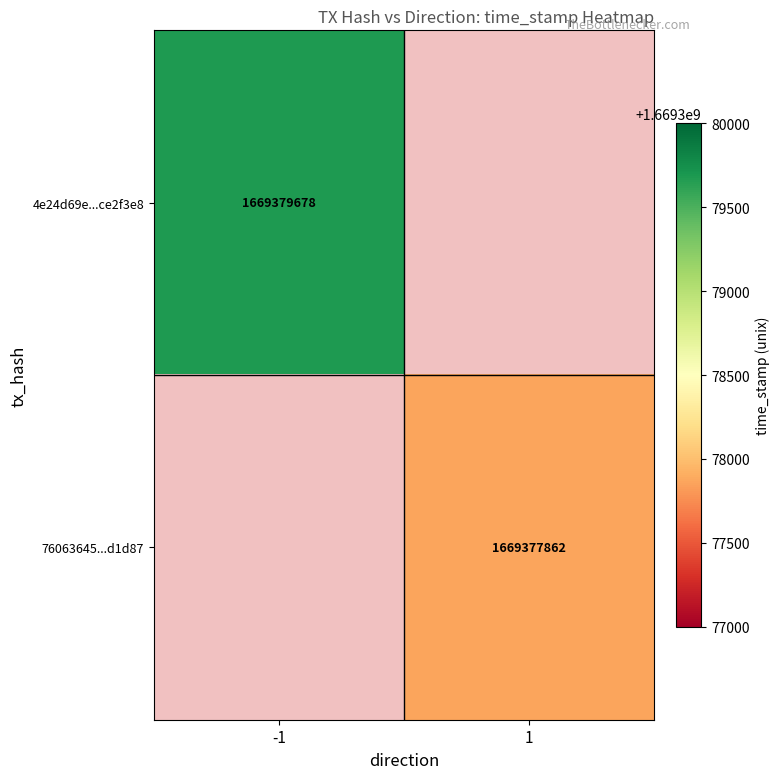

The value of 76063645...d1d87 at 1 is 2397770450. True or false?

False